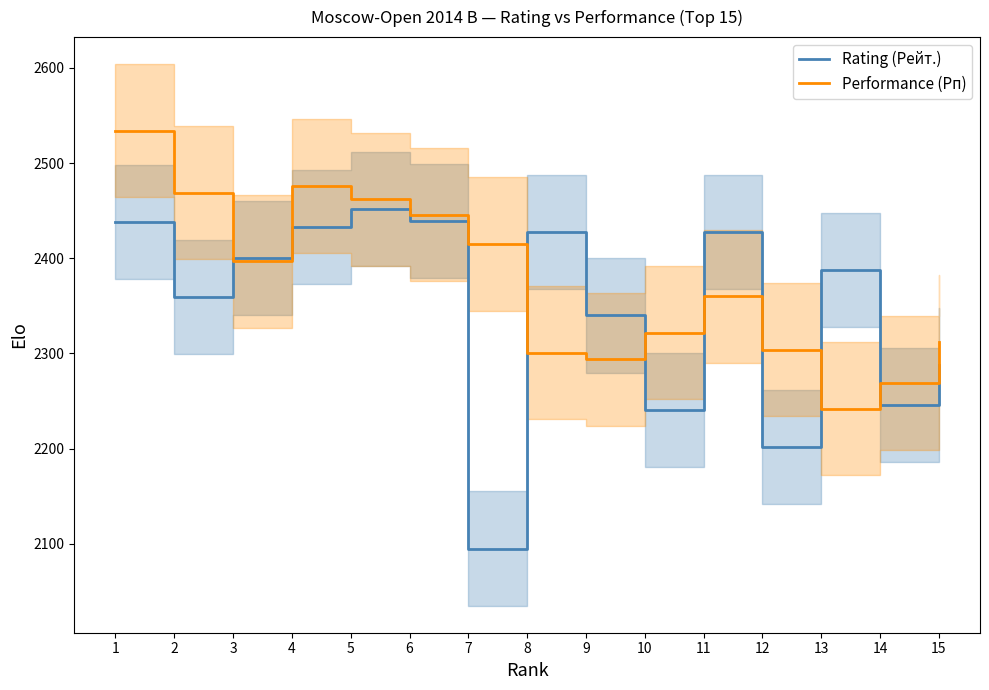

After their last crossing, which series has the higher values: Performance (Рп) or Rating (Рейт.)?

Performance (Рп)